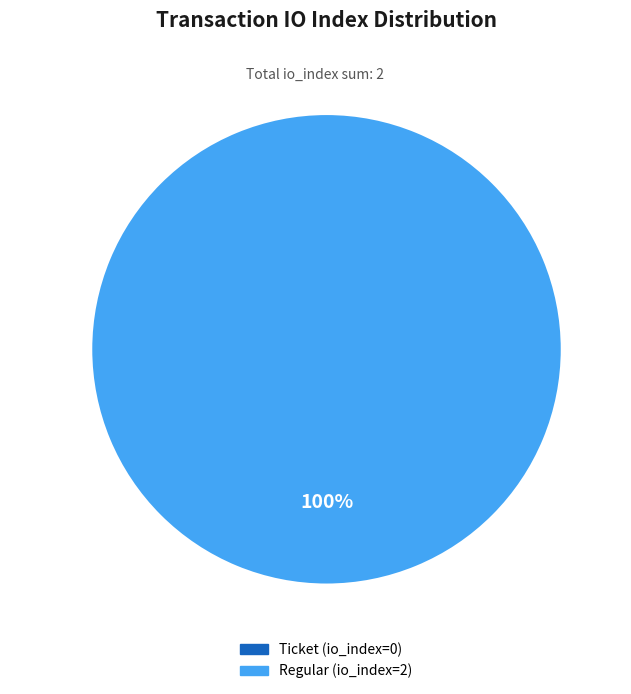

Count the number of slices in the pie.

2